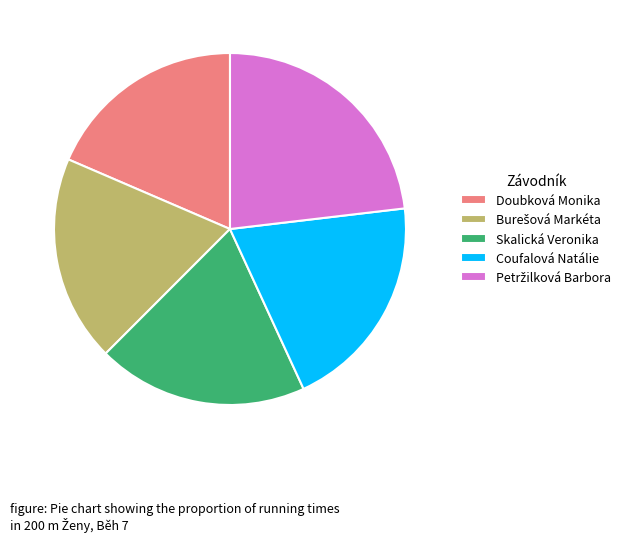

Combined, do Coufalová Natálie and Doubková Monika account for over 50%?

No